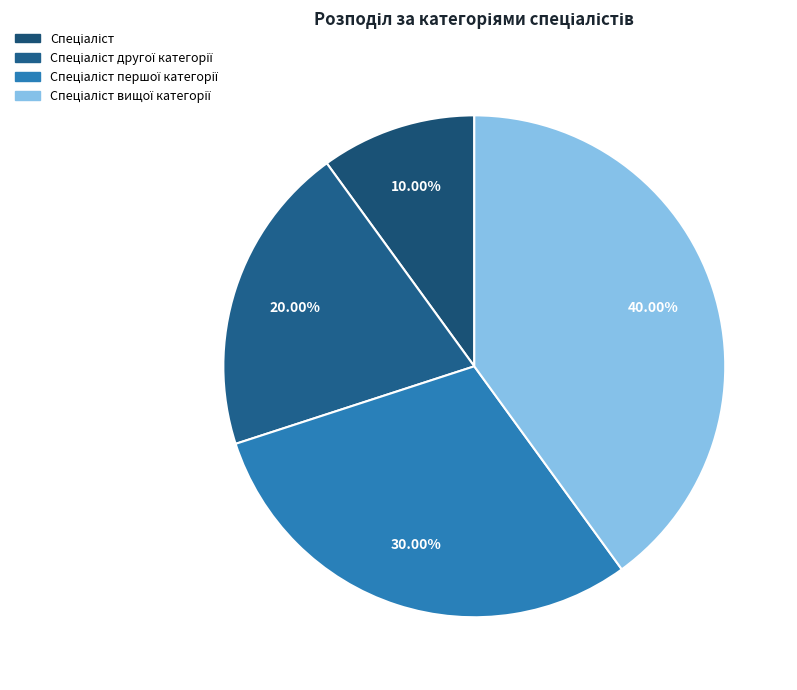

Which category has the smallest portion of the pie?

Спеціаліст